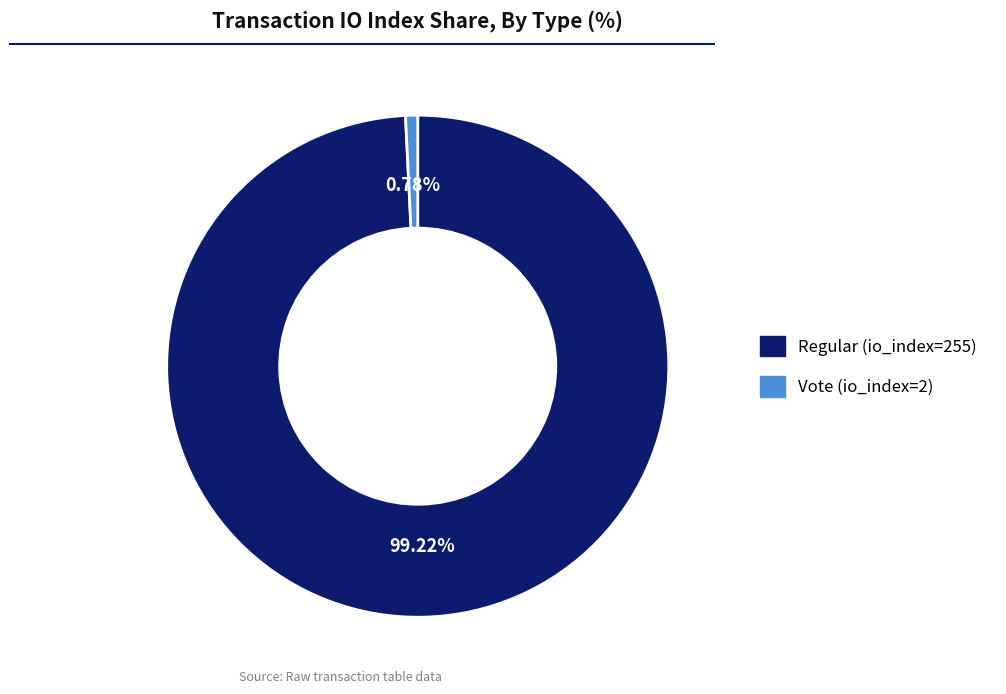

Does Regular (io_index=255) represent more than half of the total?

Yes